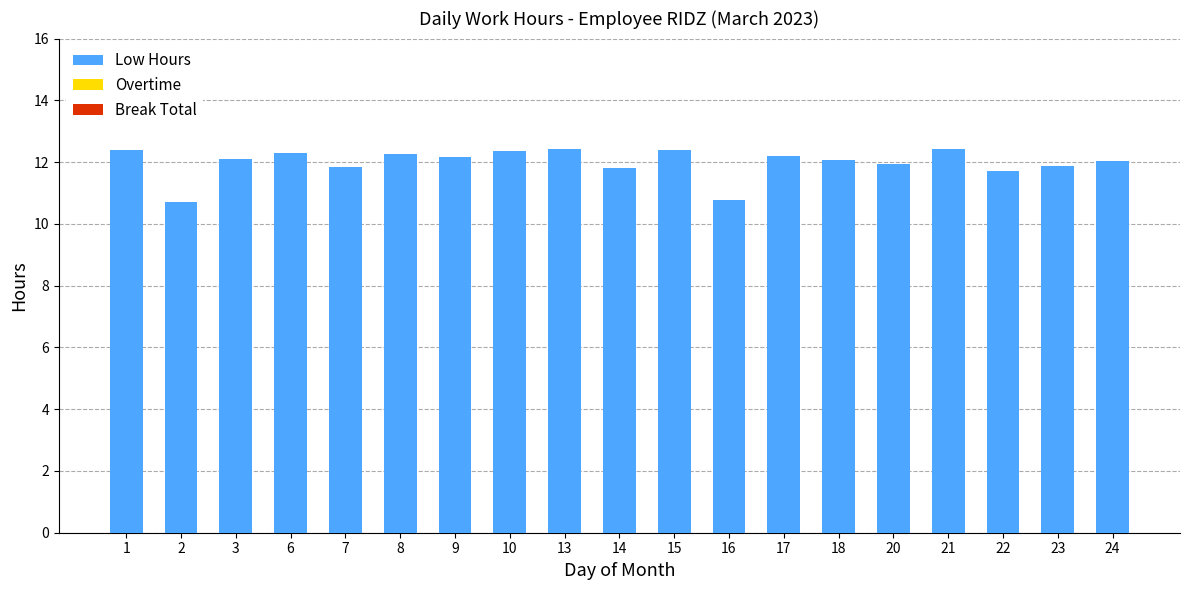

What is the minimum value shown in the chart?

10.7